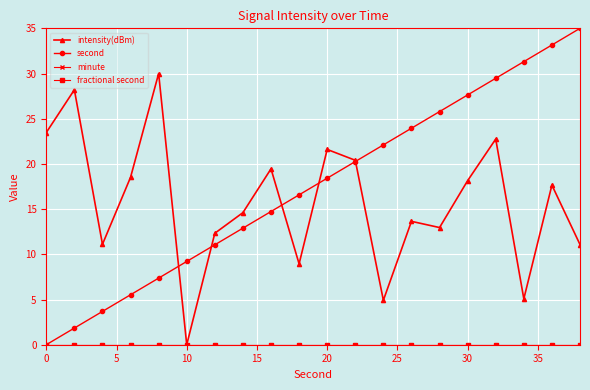

Is this an area chart (filled region under the line)?

No